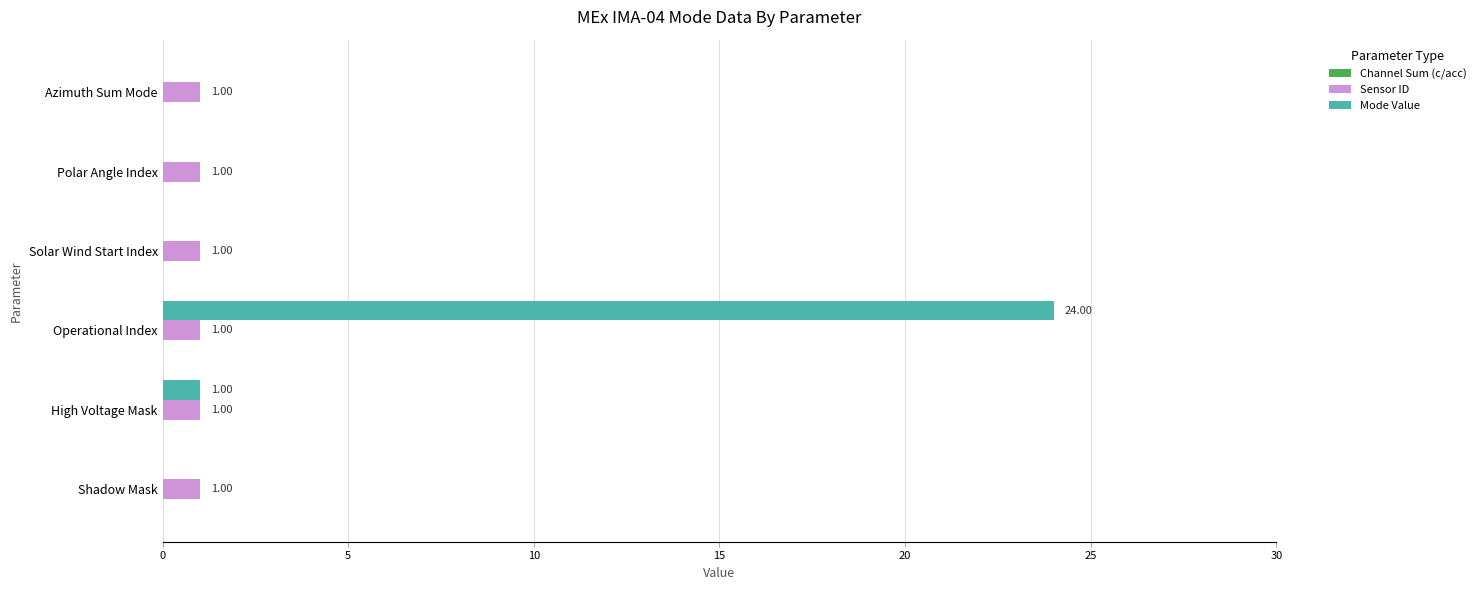

At which category is the sum across all series the highest?

Operational Index